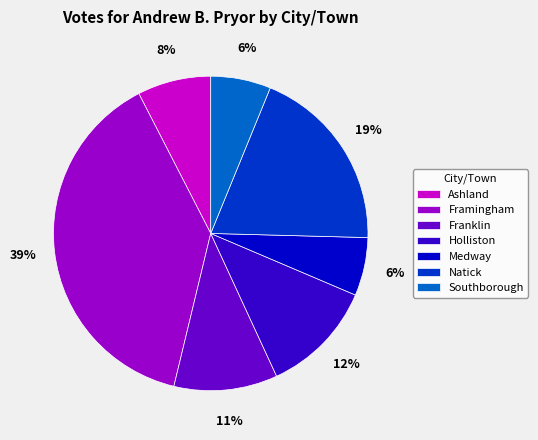

Do Franklin and Southborough together represent more than half of the pie?

No